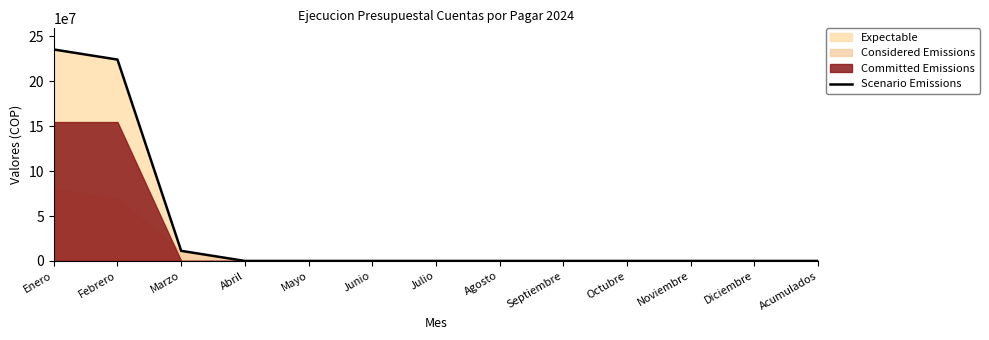

Which label corresponds to the largest value in the chart?

Enero